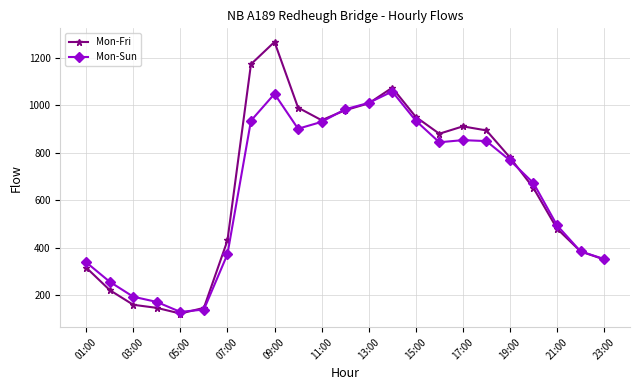

What is the lowest value of the Mon-Fri series?

122